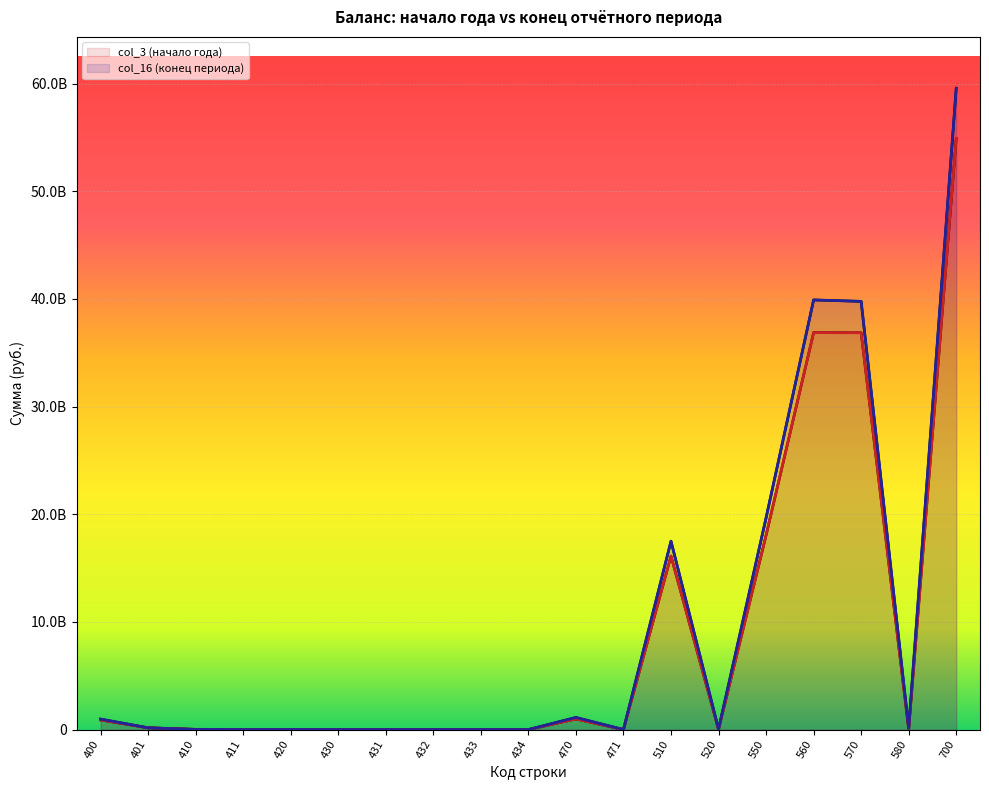

Rank the series by their maximum value, from lowest to highest.

col_3 (начало года), col_16 (конец периода)